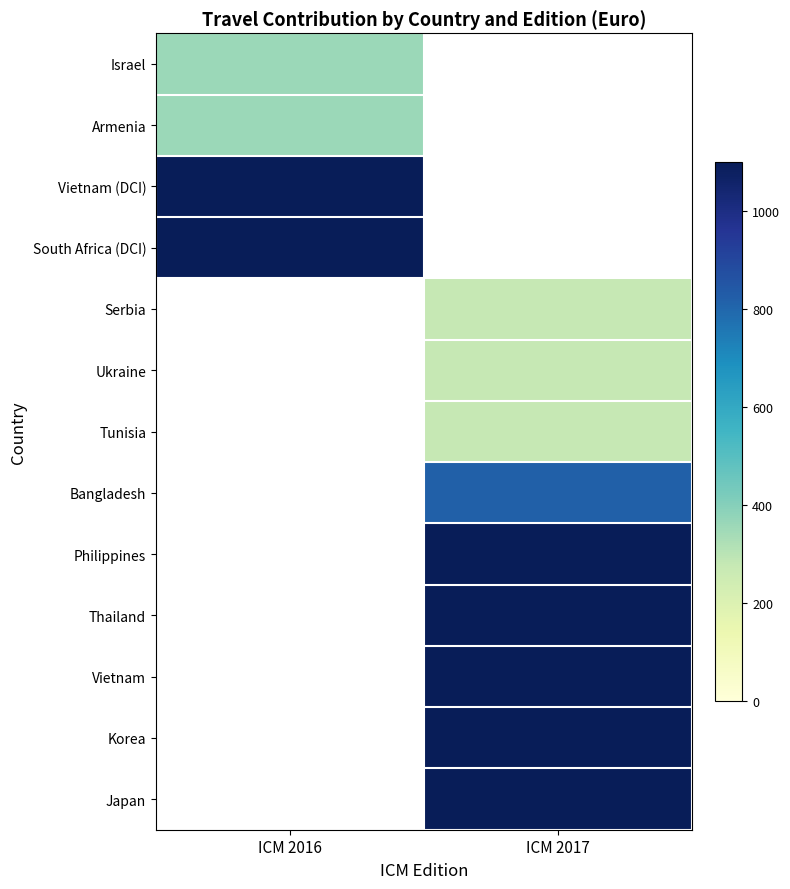

At which category does the chart reach its peak across all series?

ICM 2016